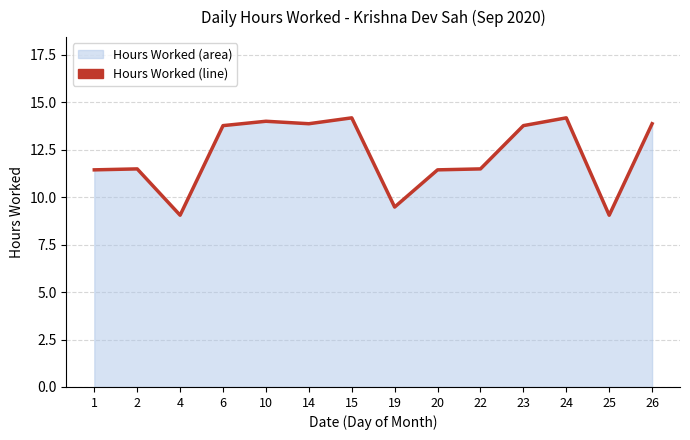

What is the maximum value shown in the chart?

14.2